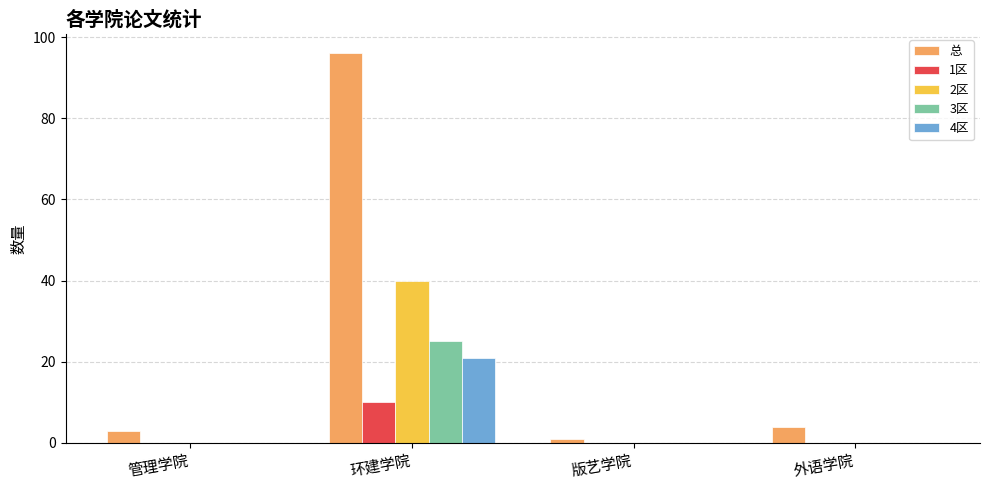

Read the 总 value at 外语学院.

4